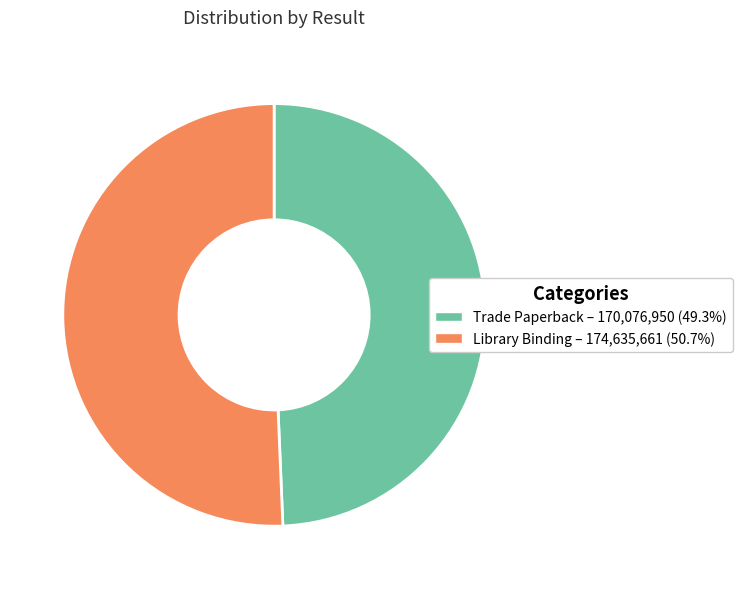

Is there any slice that represents more than half of the pie?

Yes